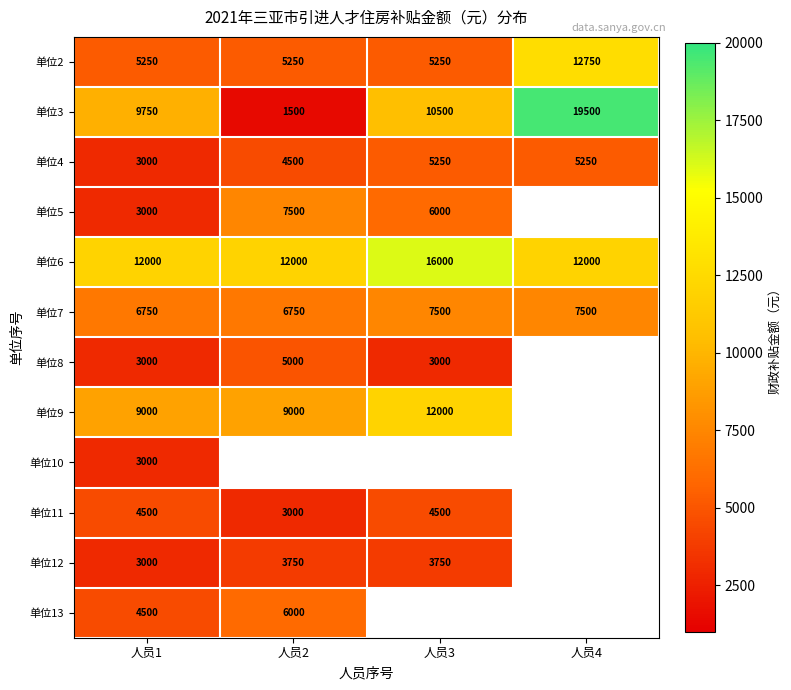

Is the value of 单位8 at 人员1 greater than the value of 单位12 at 人员2?

No